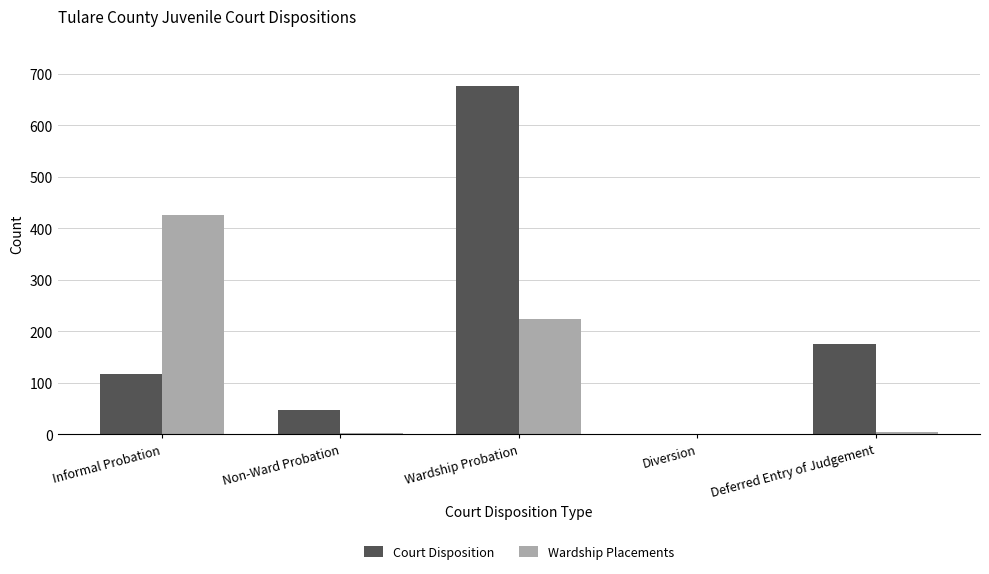

The Court Disposition series shows 677 at Wardship Probation. True or false?

True